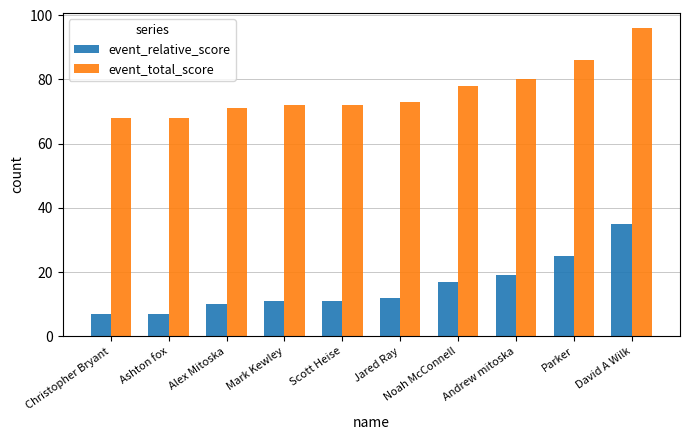

What is the difference between the event_total_score values at Scott Heise and Christopher Bryant?

4